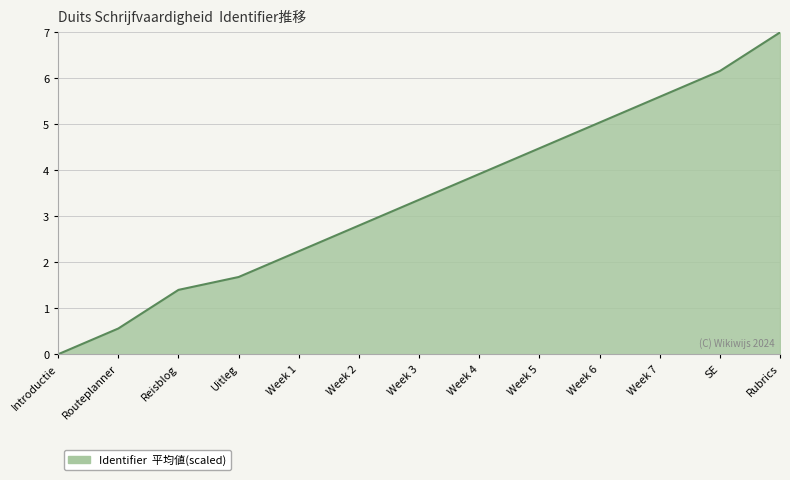

List the labels in order of value, largest first.

Rubrics, SE, Week 7, Week 6, Week 5, Week 4, Week 3, Week 2, Week 1, Uitleg, Reisblog, Routeplanner, Introductie